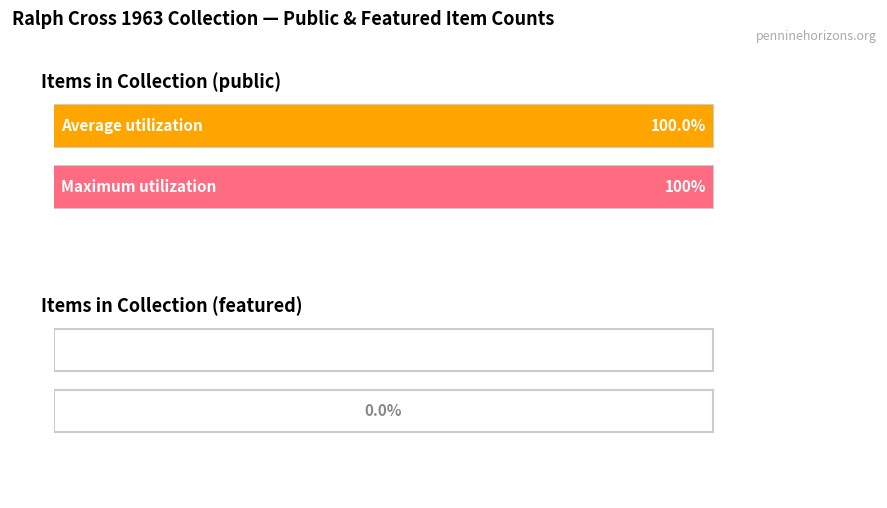

How many bars are there in each group?

2